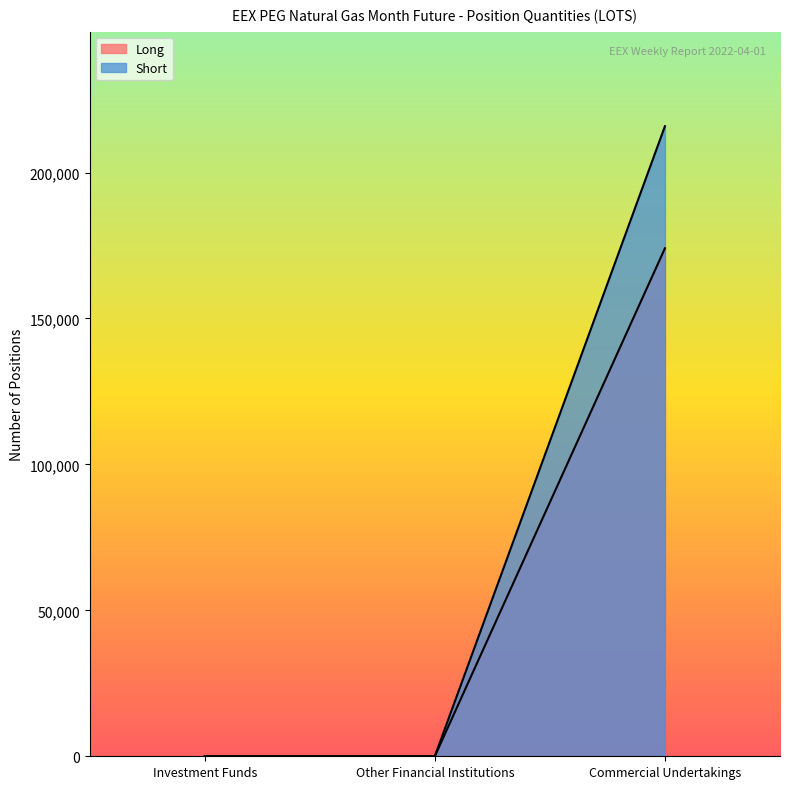

What are all the series names shown in the legend?

Long, Short